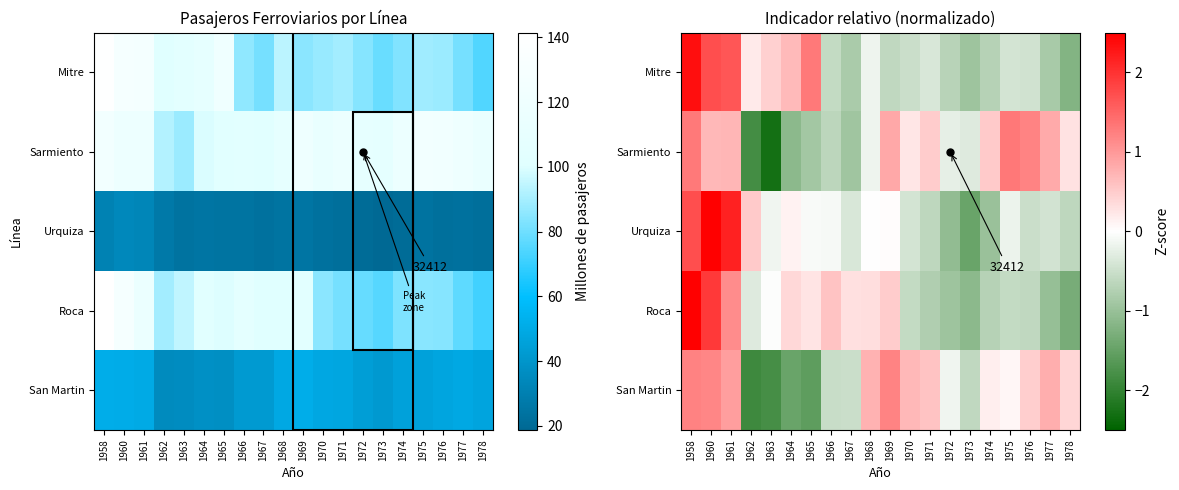

What is the total value across all series at 1977?

-0.7